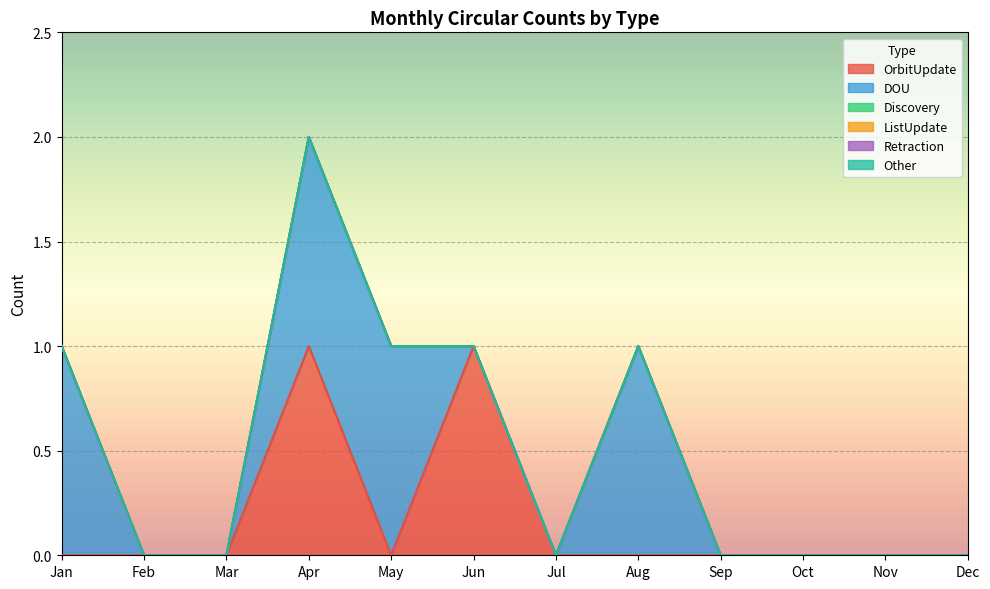

What are all the series names shown in the legend?

OrbitUpdate, DOU, Discovery, ListUpdate, Retraction, Other